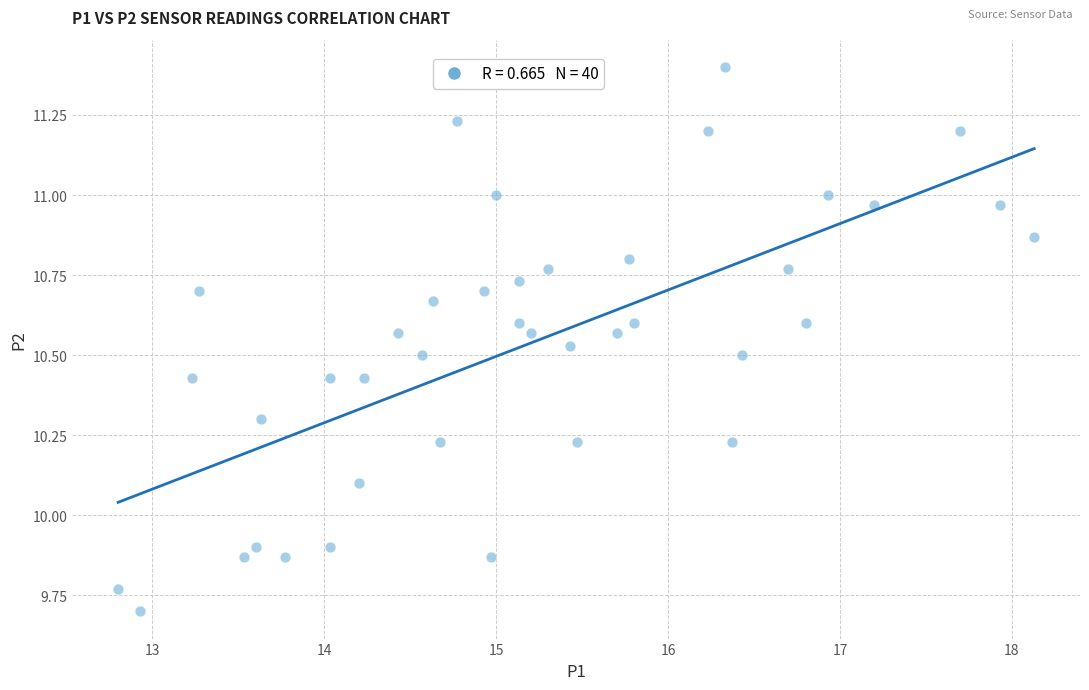

What is the range of X values (max minus min)?

5.3